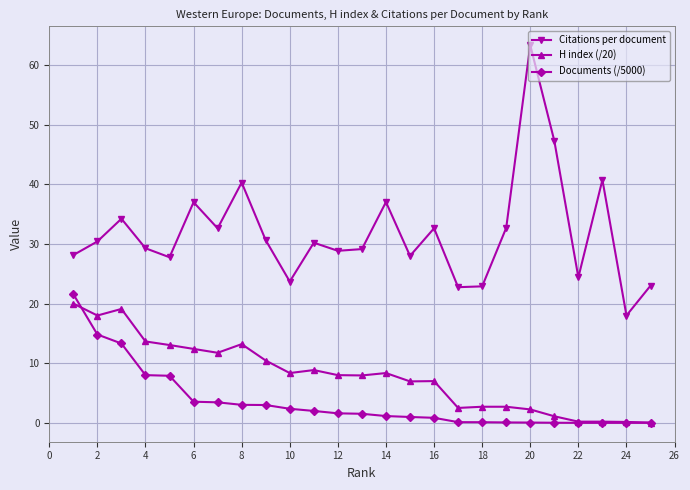

Which series has the widest spread of values?

Citations per document